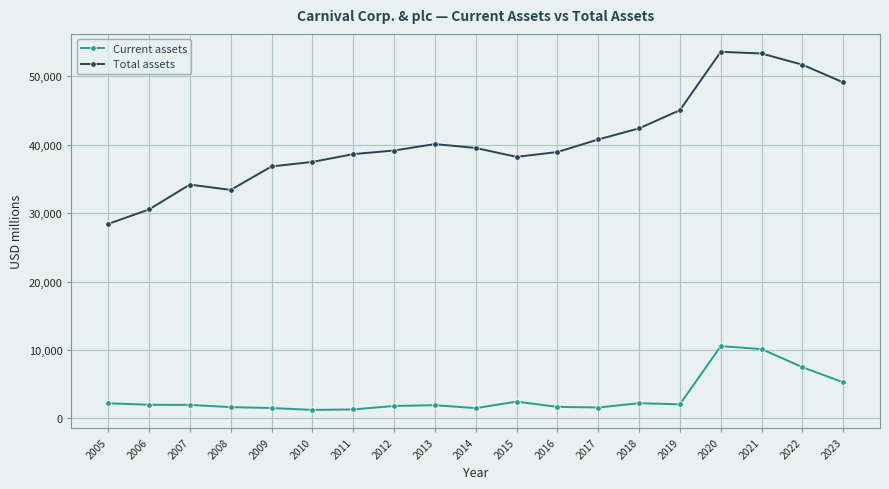

Between 2013 and 2020, which series saw the biggest shift?

Total assets